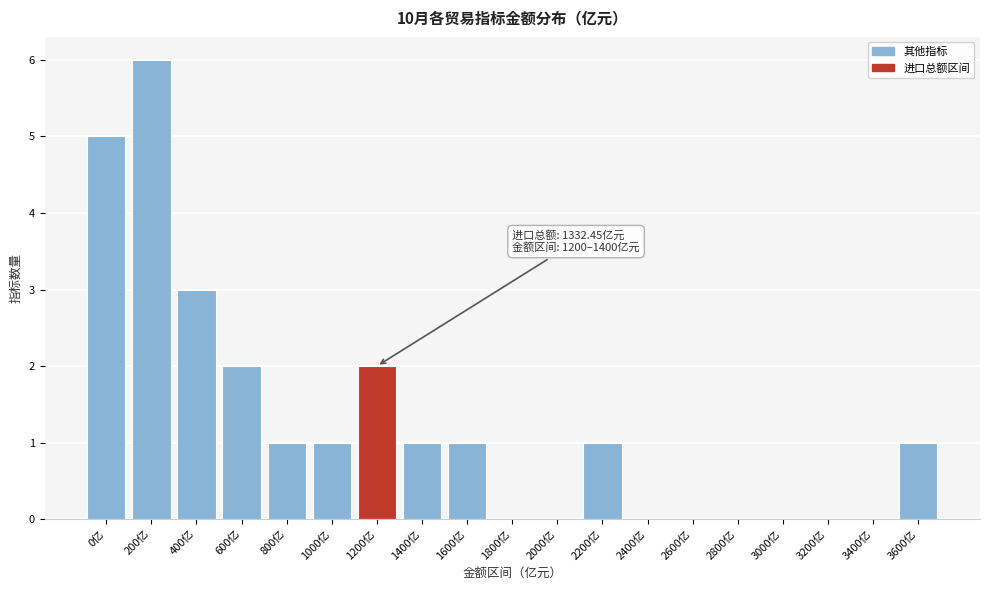

Reading left to right, extract all data points from this chart.

0亿=5	200亿=6	400亿=3	600亿=2	800亿=1	1000亿=1	1200亿=2	1400亿=1	1600亿=1	1800亿=0	2000亿=0	2200亿=1	2400亿=0	2600亿=0	2800亿=0	3000亿=0	3200亿=0	3400亿=0	3600亿=1